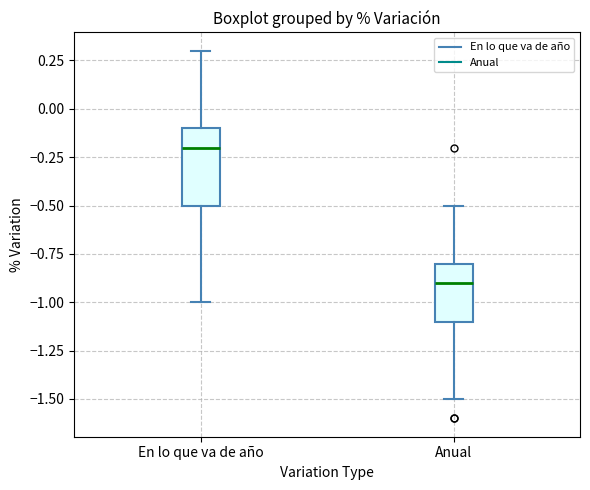

Where does the lower whisker of the box for En lo que va de año end on the y-axis? The values are not printed on the chart, so give them approximately, as read against the axis.

-1.0